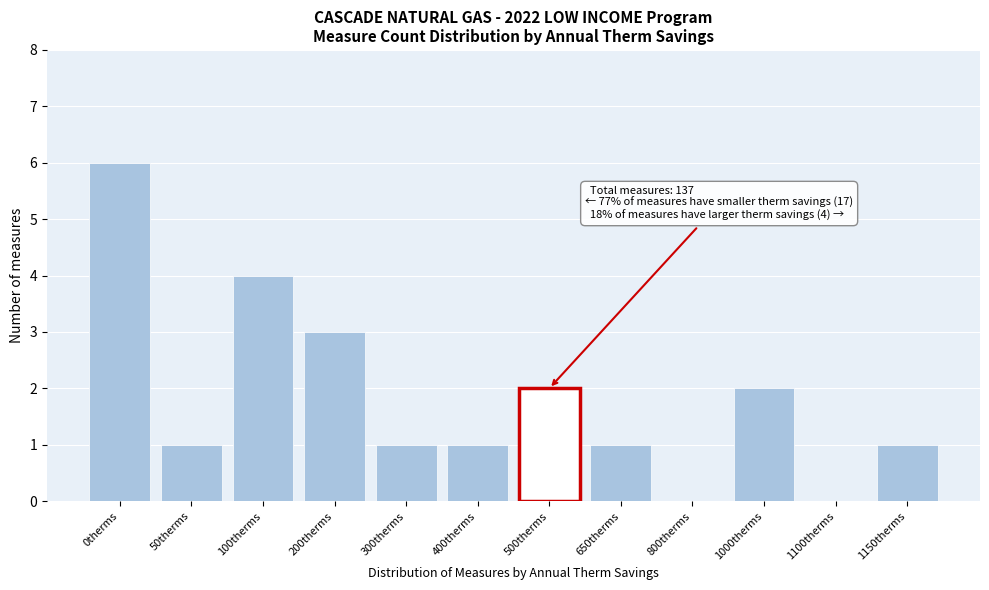

Reading left to right, list all the values displayed in this chart.

0therms=6	50therms=1	100therms=4	200therms=3	300therms=1	400therms=1	500therms=2	650therms=1	800therms=0	1000therms=2	1100therms=0	1150therms=1